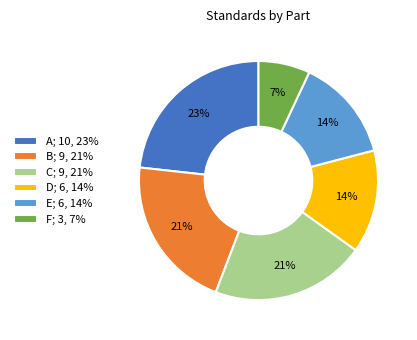

Is there any slice that represents more than half of the pie?

No